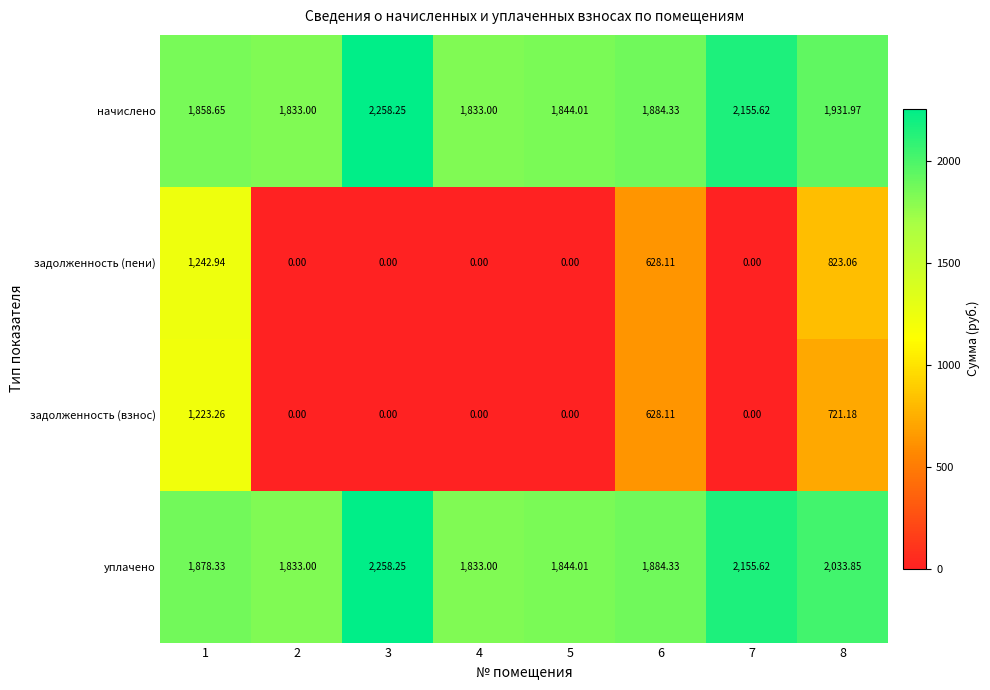

At 8, list the series in order from largest to smallest.

уплачено, начислено, задолженность (пени), задолженность (взнос)